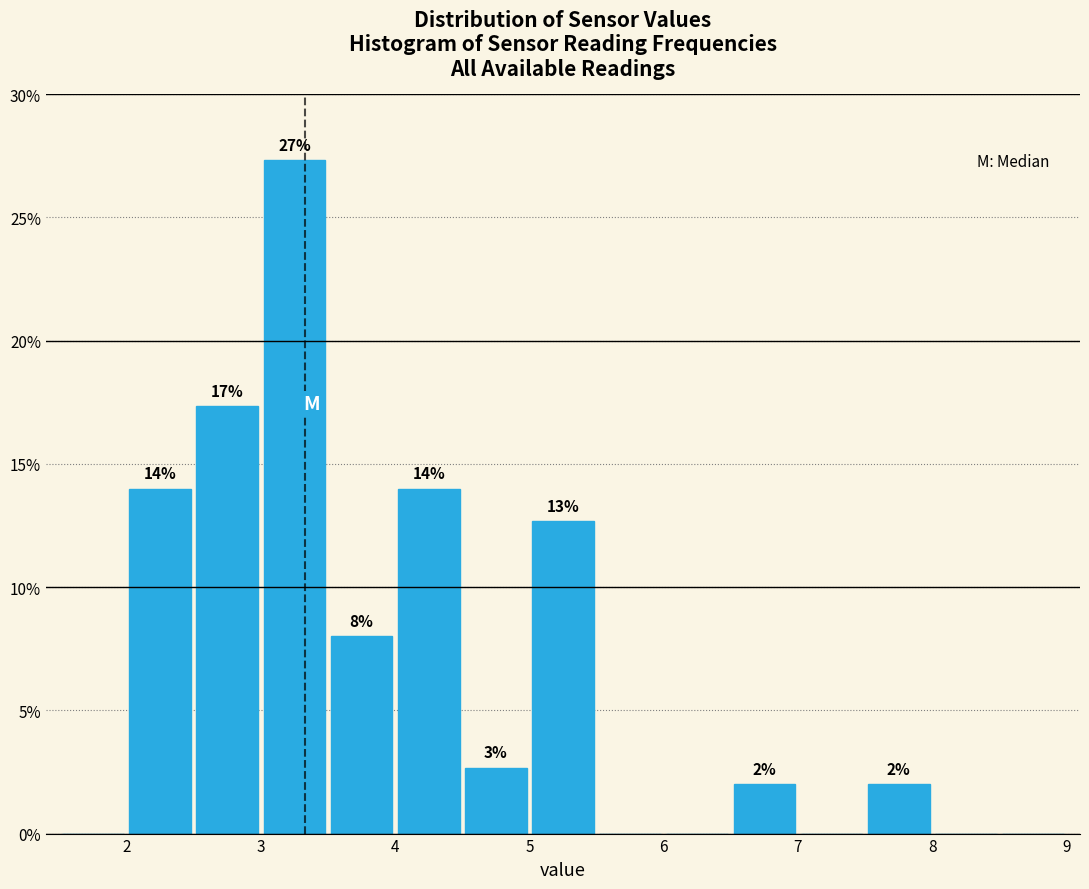

Which range on the x-axis has the tallest bar?

3.0 to 3.5